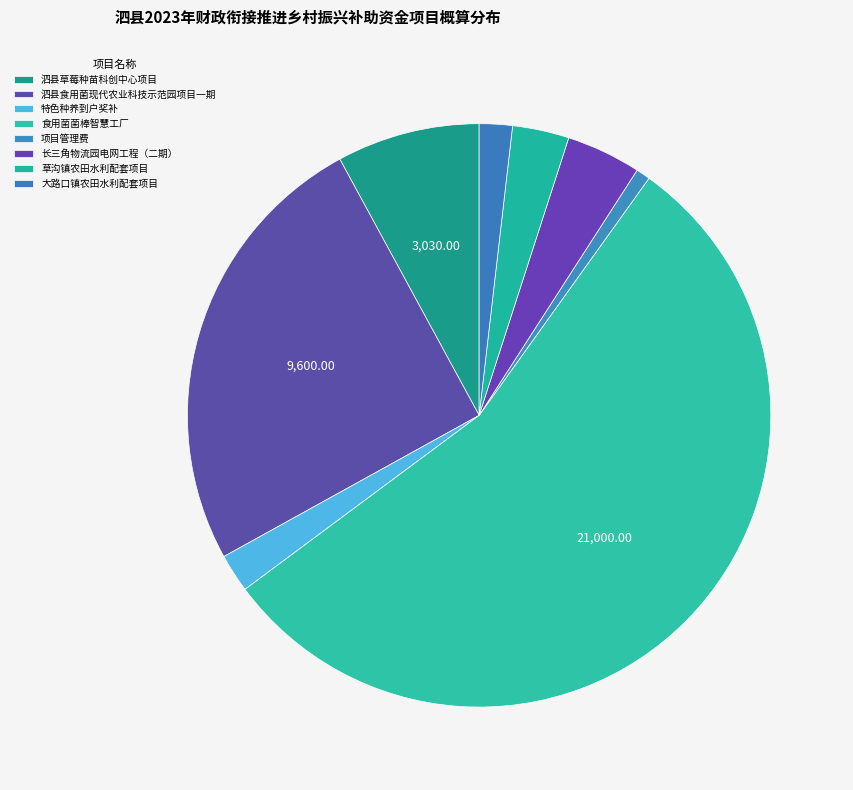

Is there a majority slice in this chart?

Yes